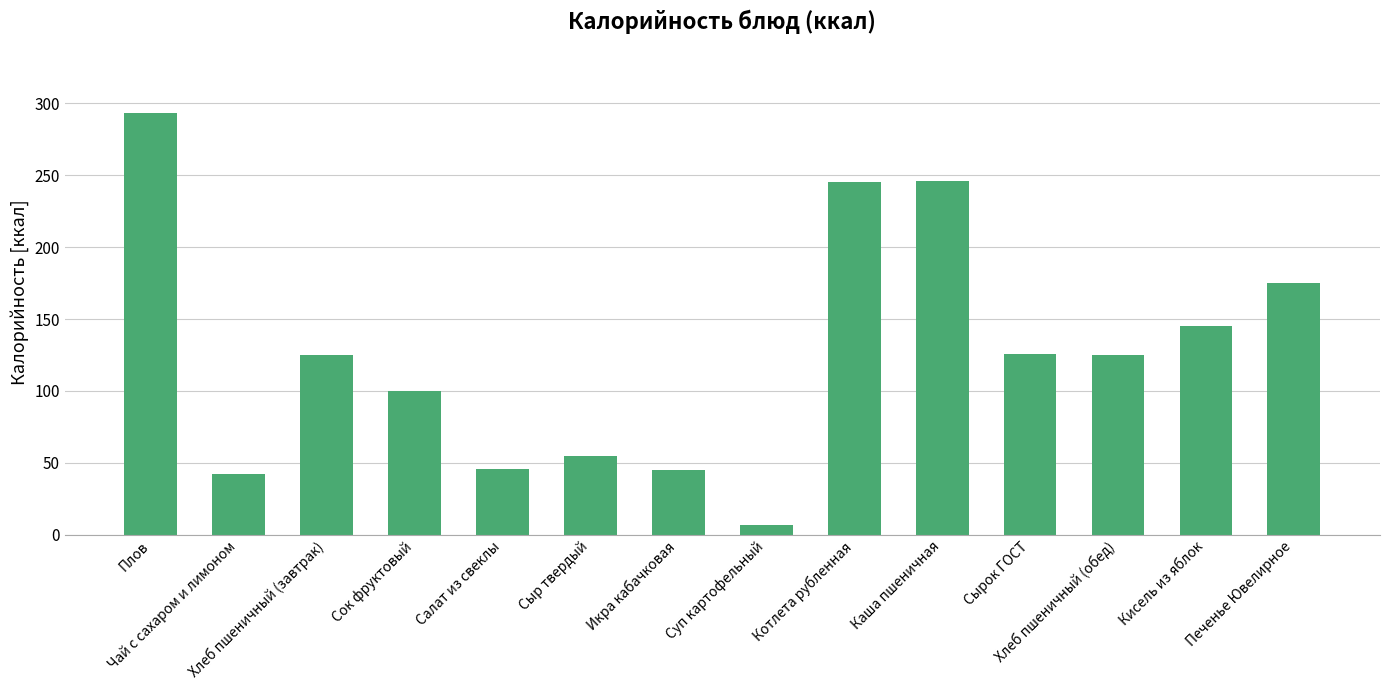

At which category does the chart reach its minimum across all series?

Суп картофельный